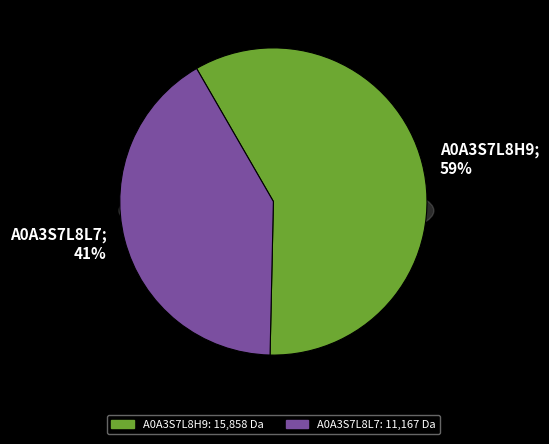

To the nearest percent, what portion does A0A3S7L8L7 represent?

41%